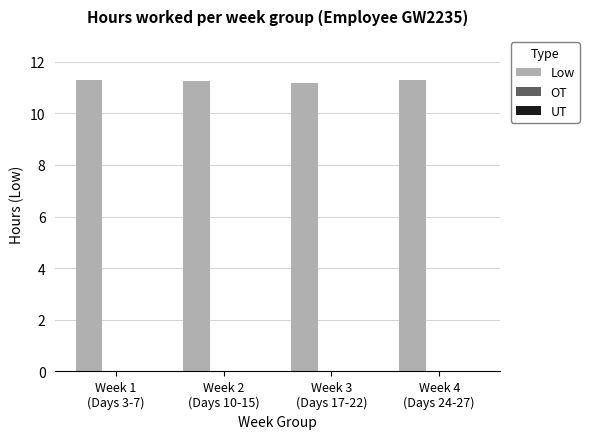

What is the greatest value displayed?

11.3